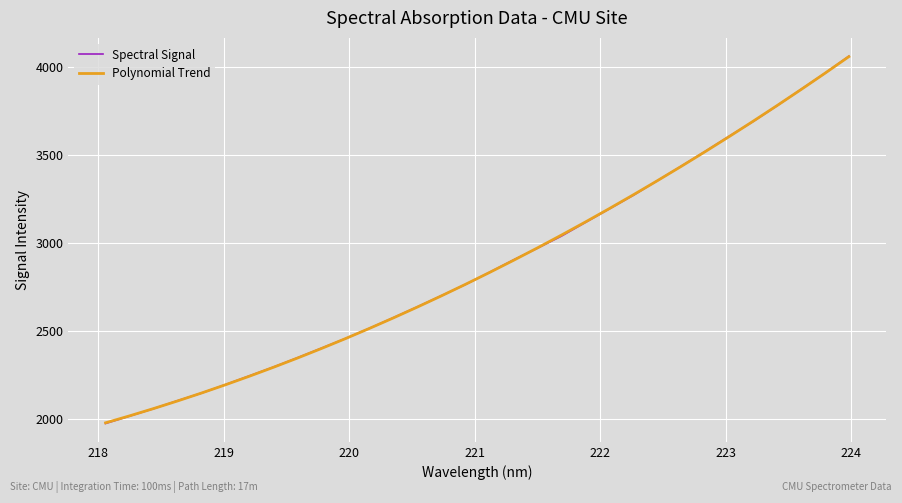

What is the smallest value displayed?

1973.2